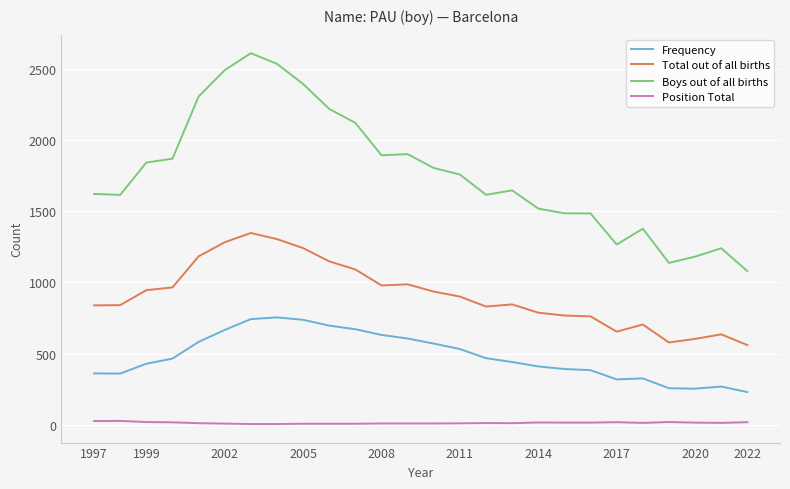

Which series has the widest spread of values?

Boys out of all births